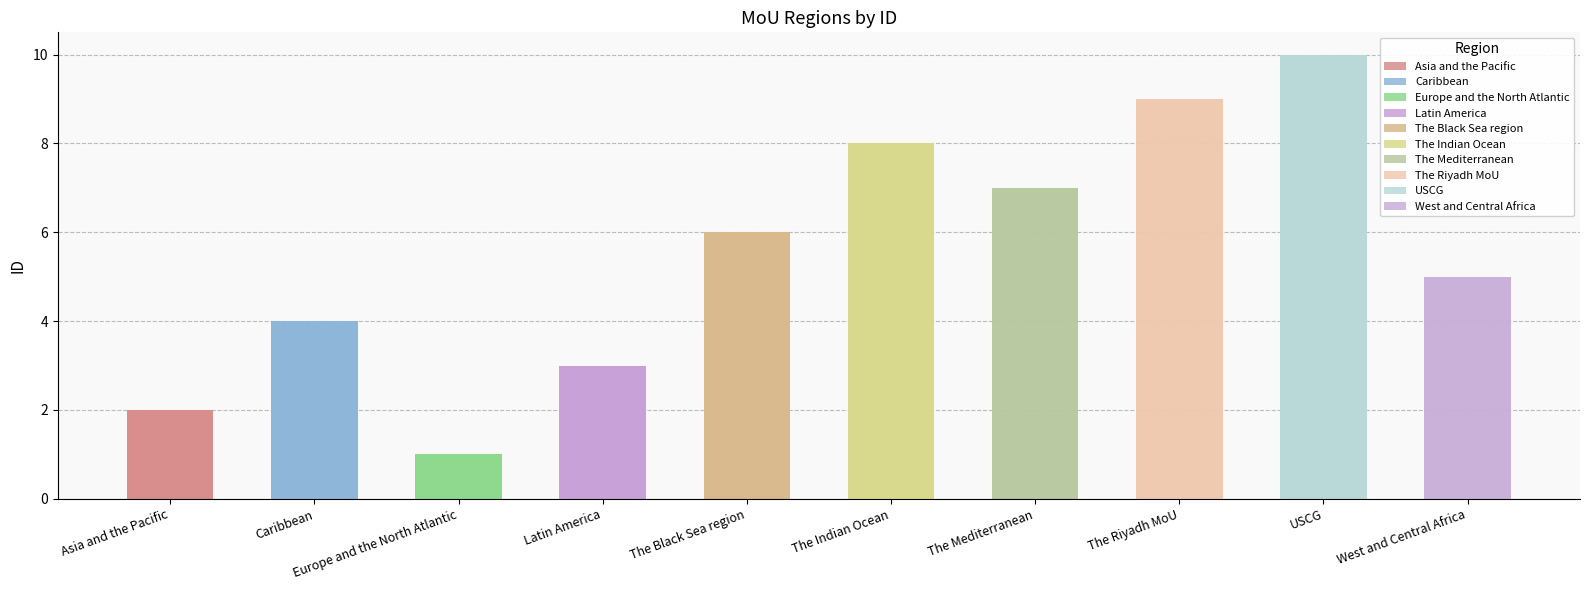

Count the values in the range 3 to 8.

6